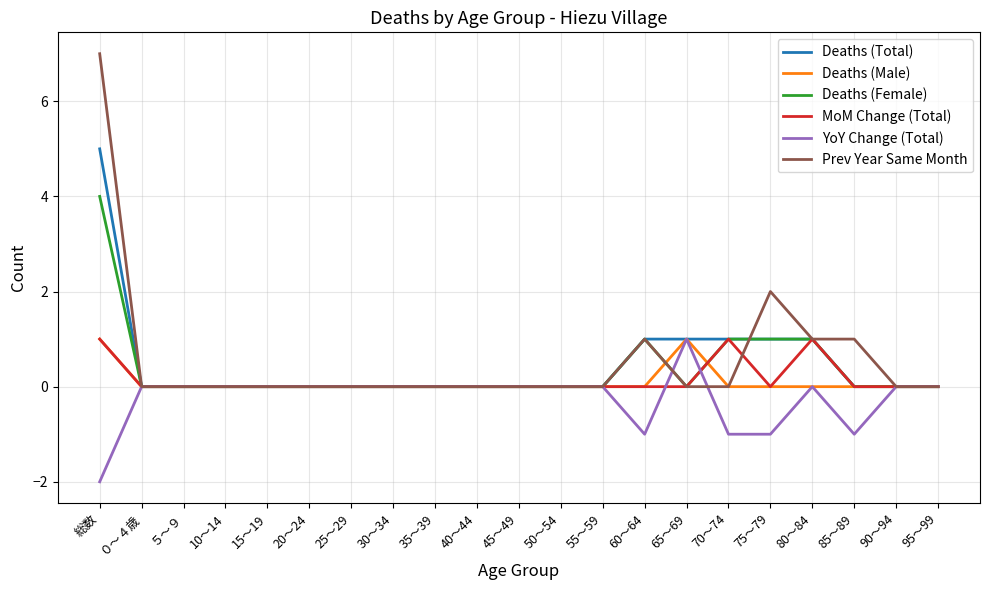

The Deaths (Female) series shows -2 at 30～34. True or false?

False